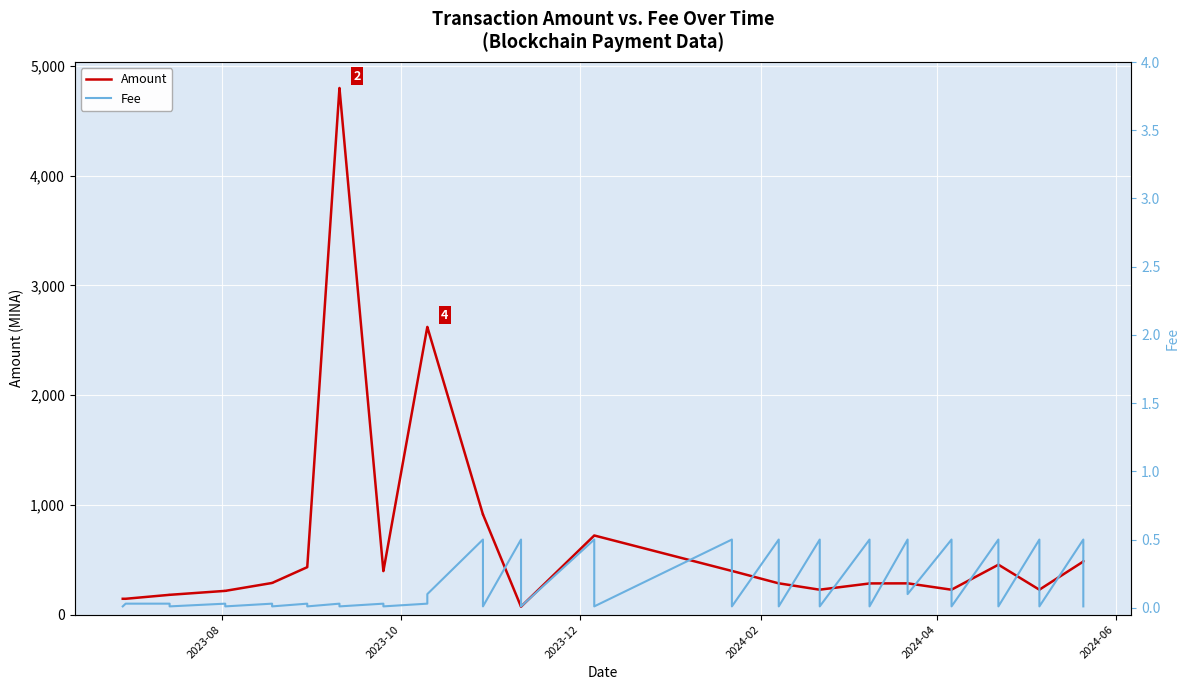

Where is Fee nearest to the value 0?

2023-08